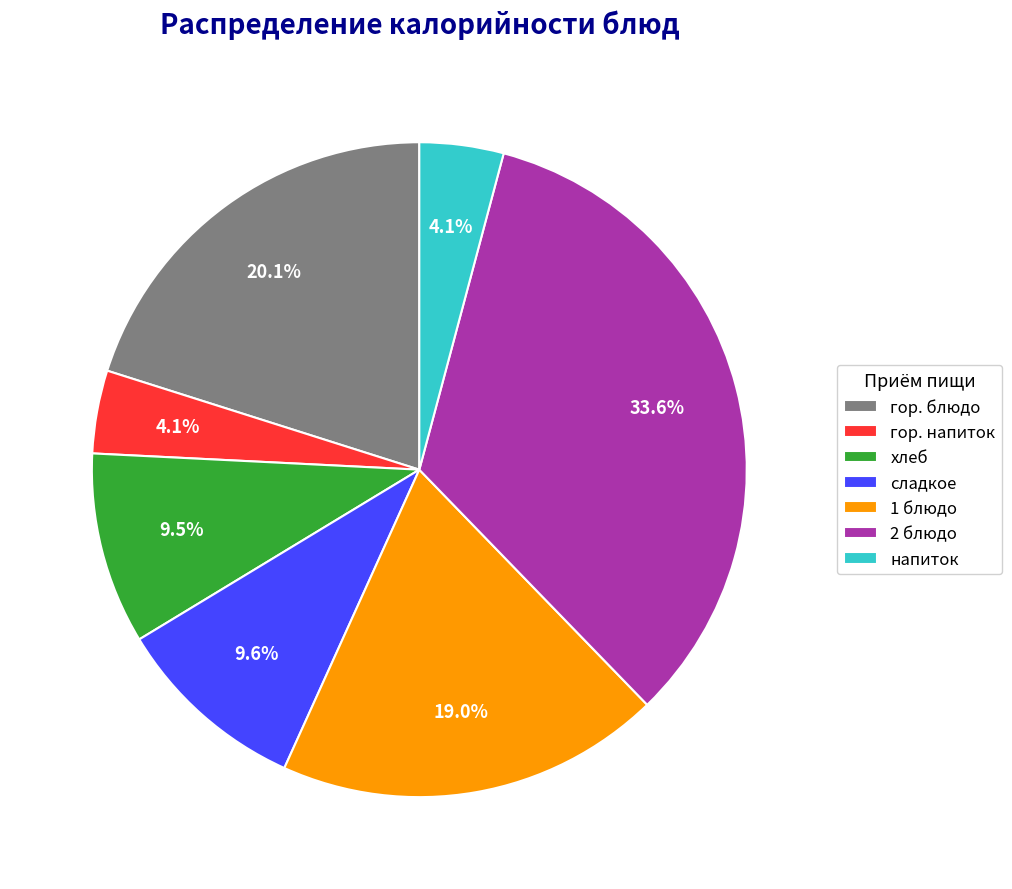

What is the total percentage of 2 блюдо and гор. напиток?

37.7%